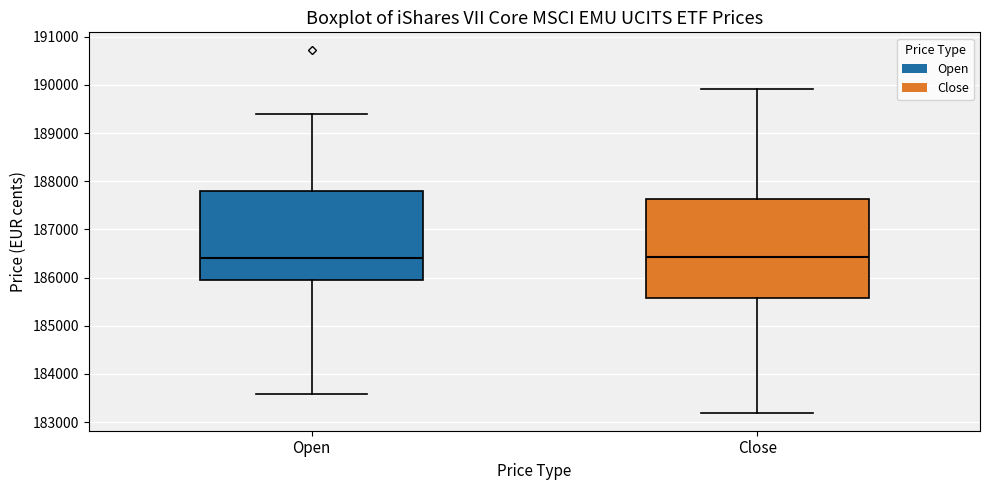

Reading left to right, read every box against the y-axis: the position of its median line, the range the box covers, and the ends of its whiskers. The values are not printed on the chart, so give them approximately, as read against the axis.

Open: median 186400, box 185900 to 187800, whiskers 183600 to 189400
Close: median 186400, box 185600 to 187600, whiskers 183200 to 189900